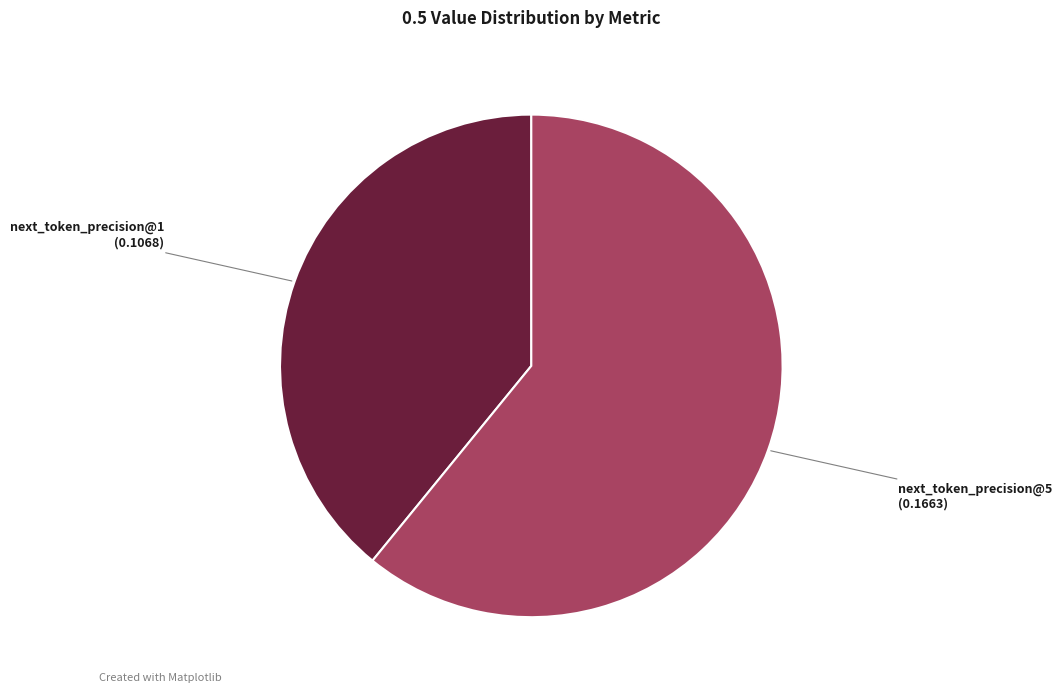

Count the number of slices in the pie.

2